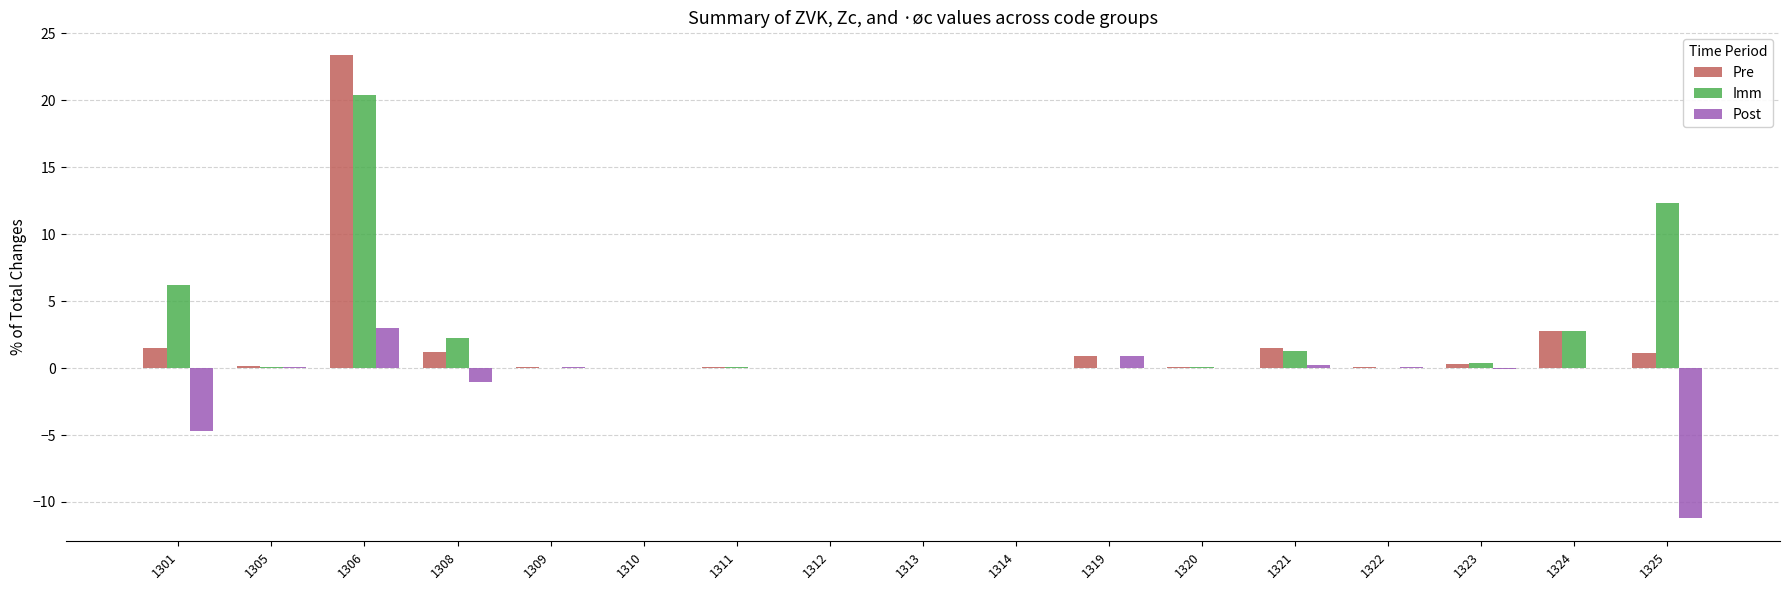

What is the sum of the Post values at 1313 and 1322?

0.1